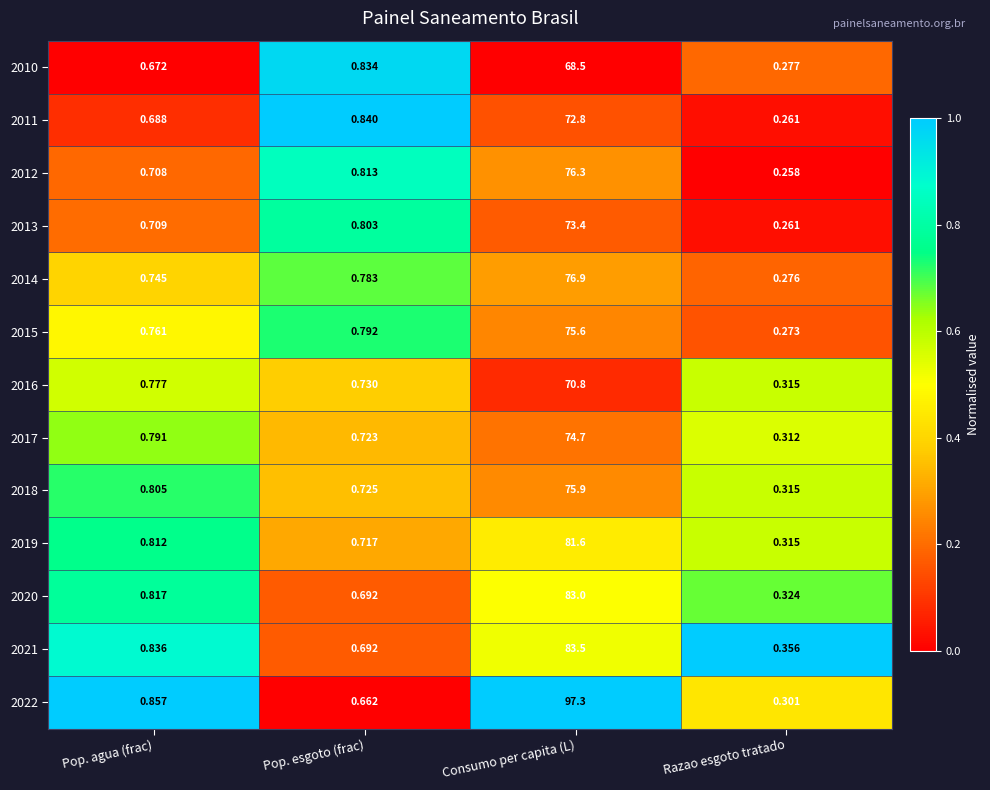

Which series has the largest range (max minus min)?

2022